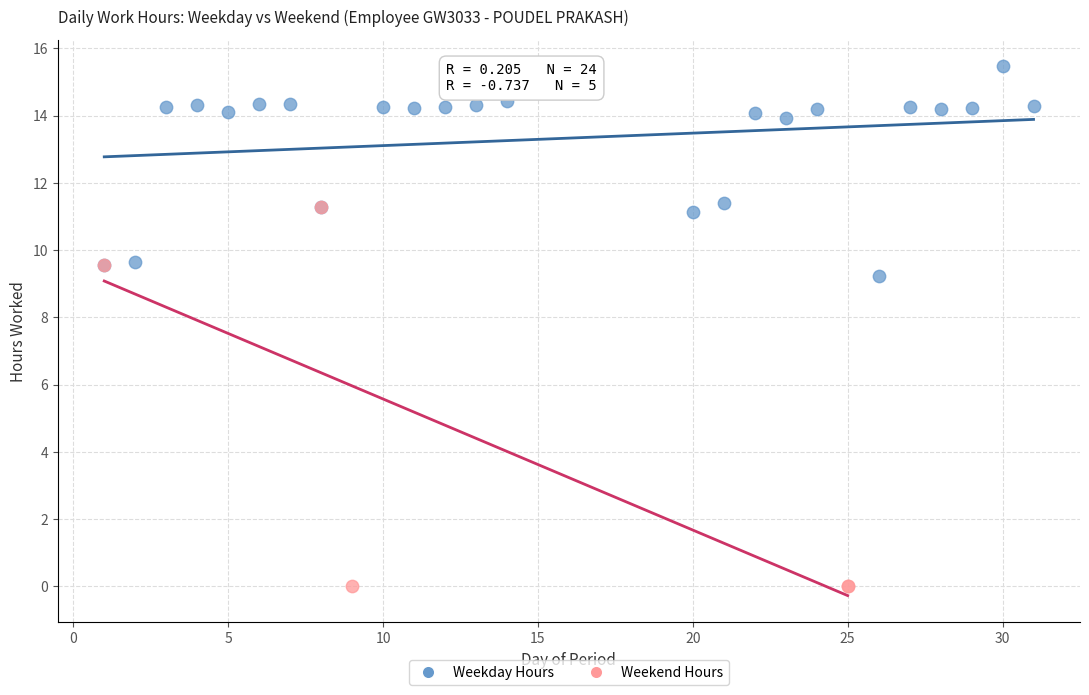

Which series has the widest spread of Y values?

Weekend Hours